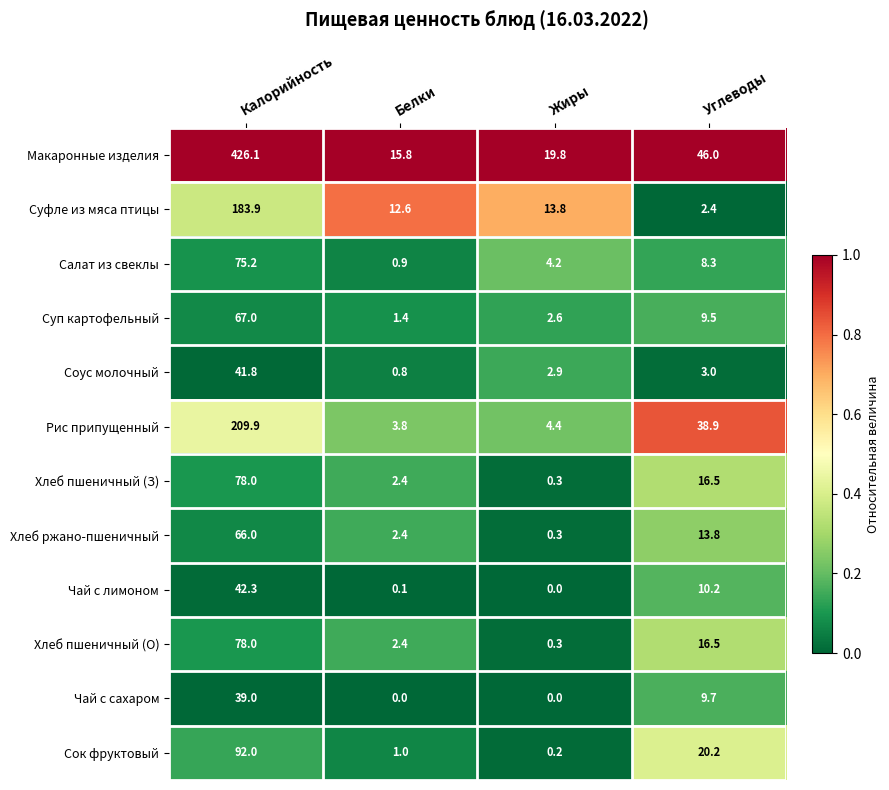

What is the greatest value displayed?

426.1